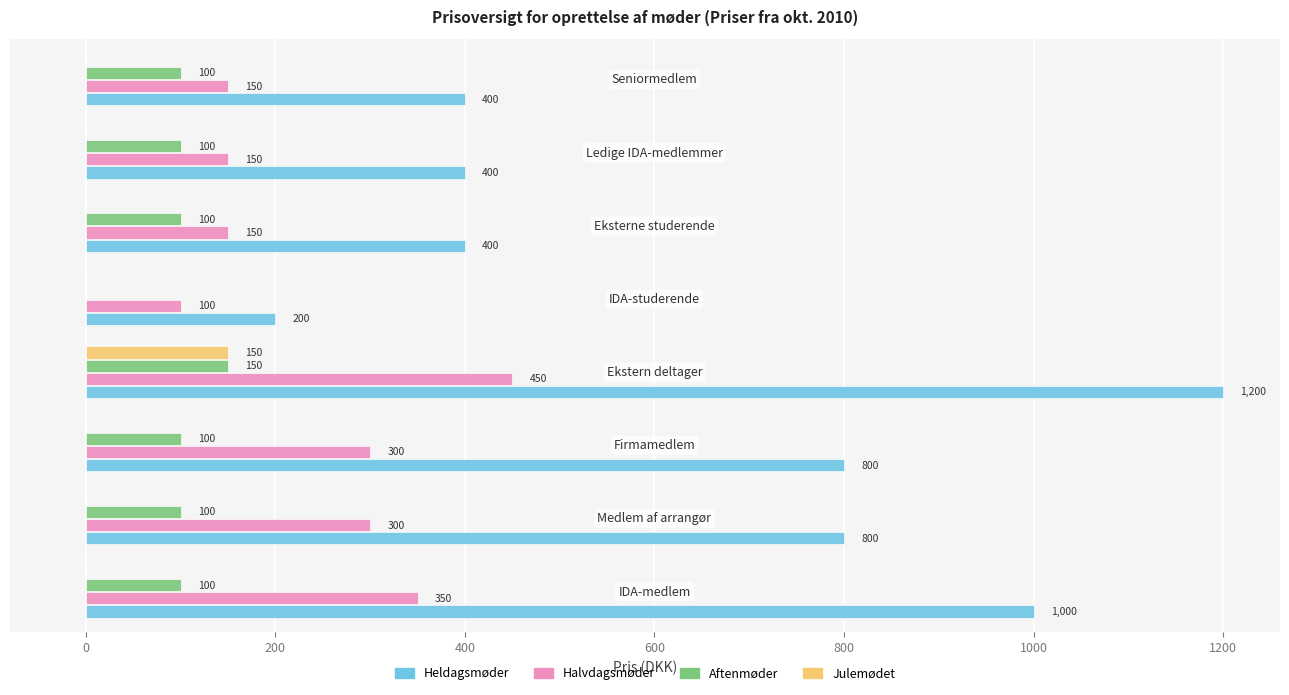

What is the greatest value displayed?

1200